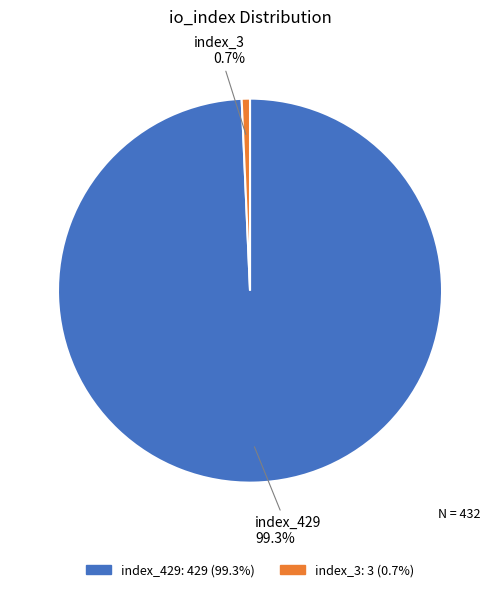

Does index_3 represent more than half of the total?

No